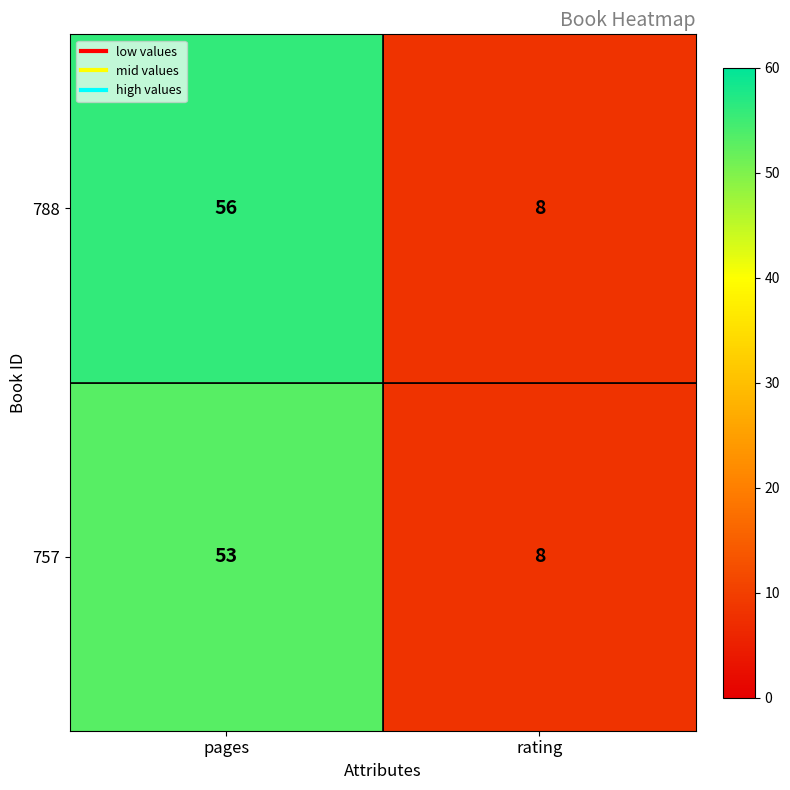

What value does the 757 series have at rating, to the nearest 10?

10